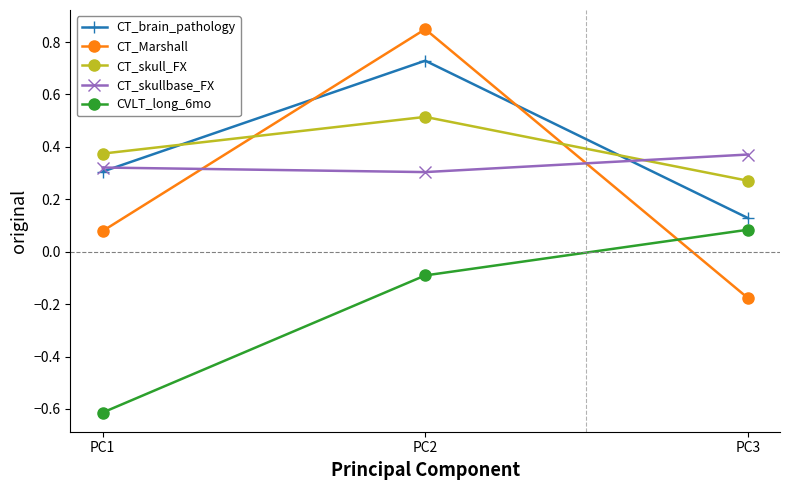

Where is CT_Marshall nearest to the value 0?

PC1